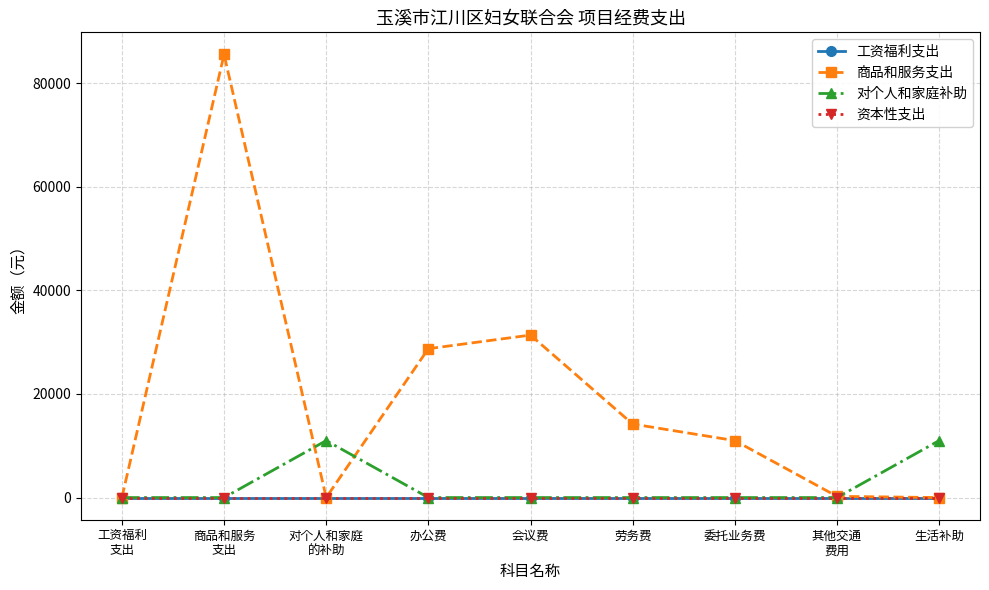

Reading left to right, what are all the values shown in this chart?

工资福利支出: 0.0	0.0	0.0	0.0	0.0	0.0	0.0	0.0	0.0
商品和服务支出: 0.0	85552.1	0.0	28744.6	31372.5	14200.0	11000.0	235.0	0.0
对个人和家庭补助: 0.0	0.0	11000.0	0.0	0.0	0.0	0.0	0.0	11000.0
资本性支出: 0.0	0.0	0.0	0.0	0.0	0.0	0.0	0.0	0.0